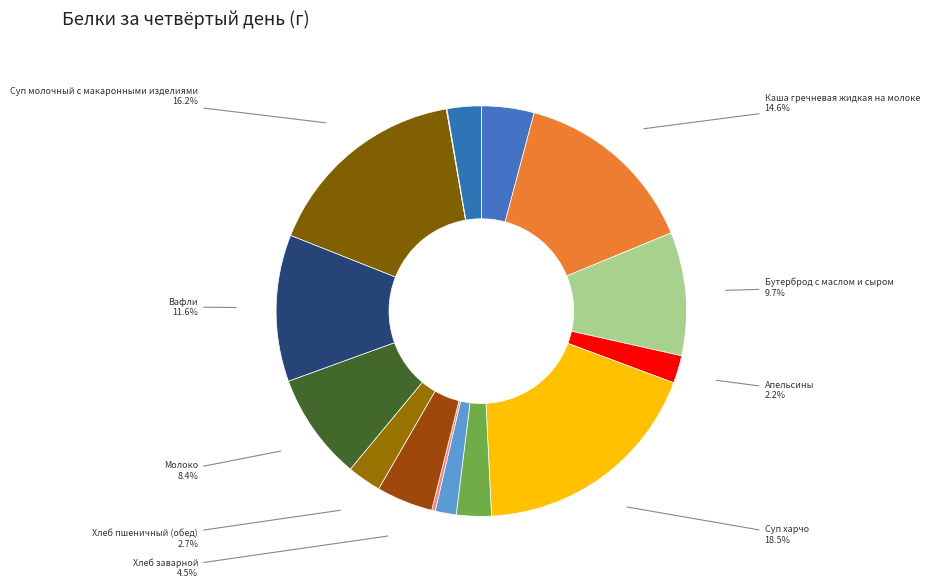

The Бутерброд с маслом и сыром slice represents 10% of the pie. True or false?

True